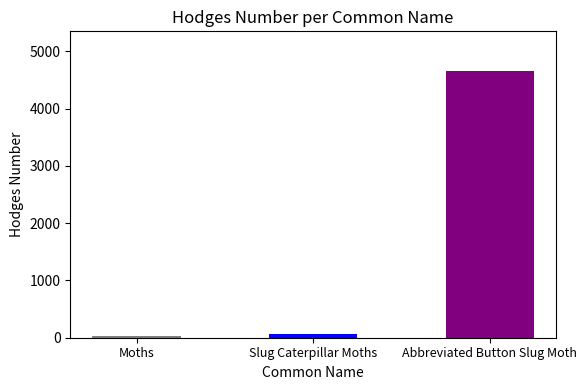

At which category does the chart reach its minimum across all series?

Moths